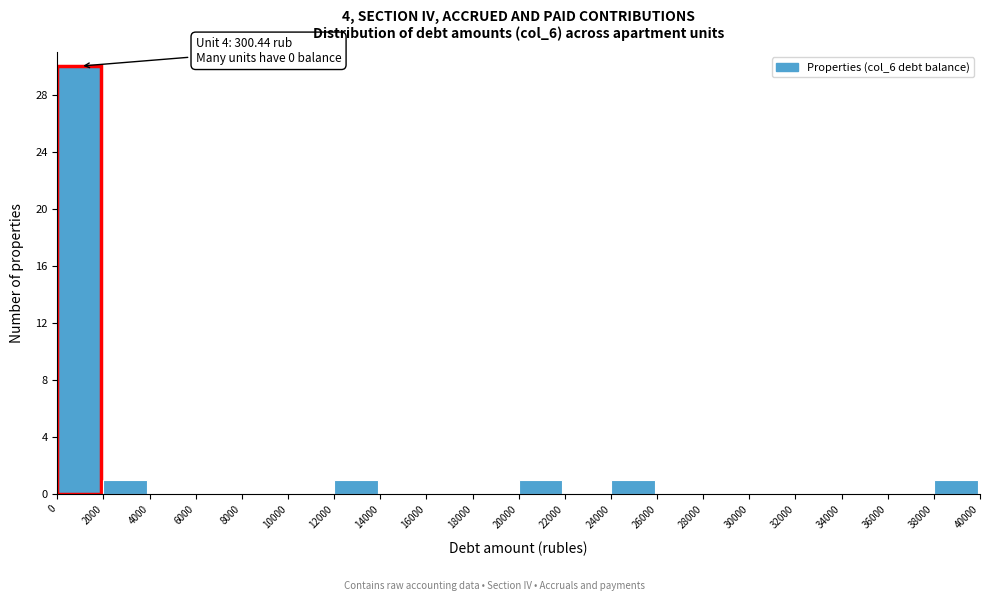

Over which range of the x-axis is the bar tallest?

0 to 2000